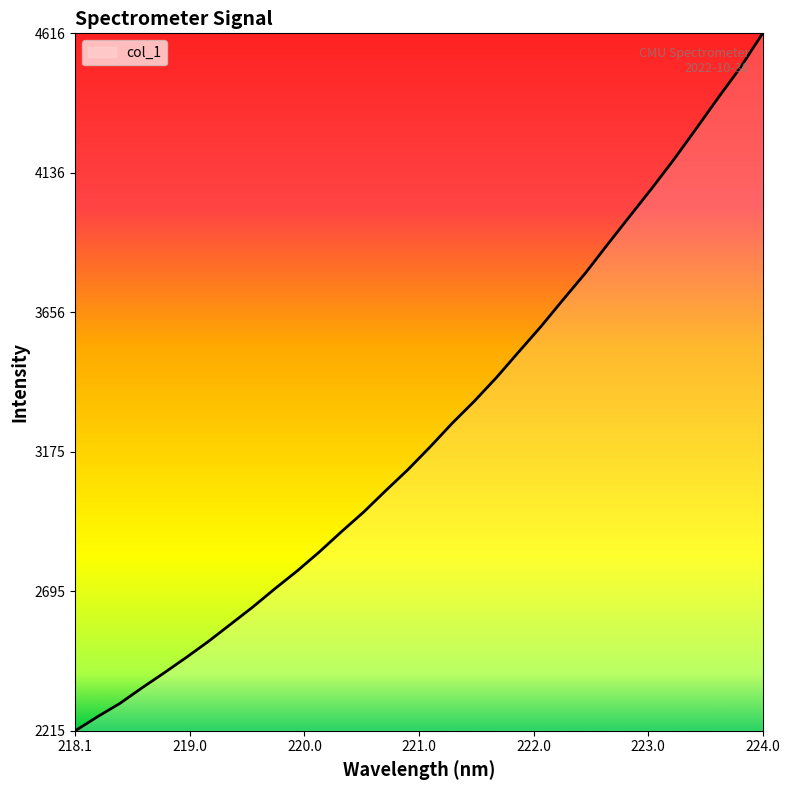

What is the maximum value shown in the chart?

4616.4